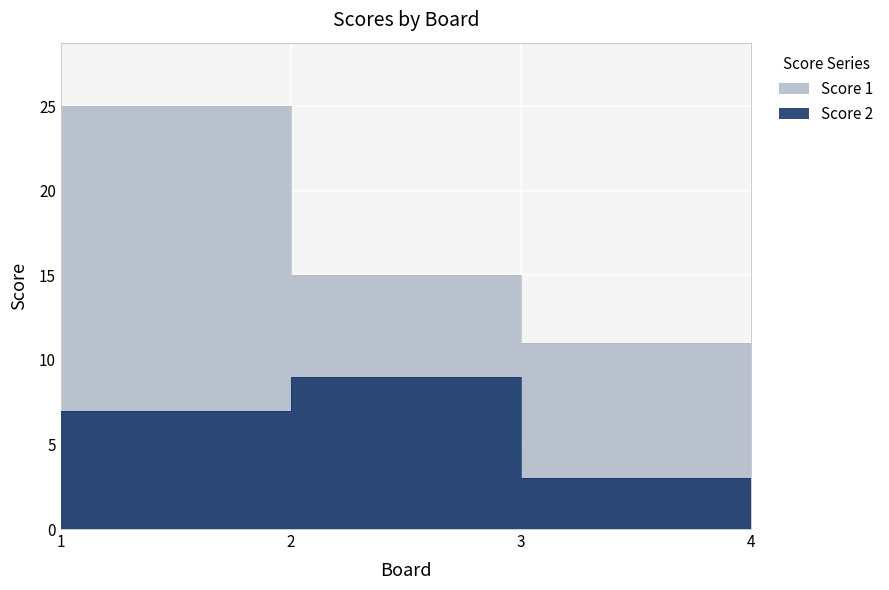

True or false: Score 2 and Score 1 intersect in this chart.

False